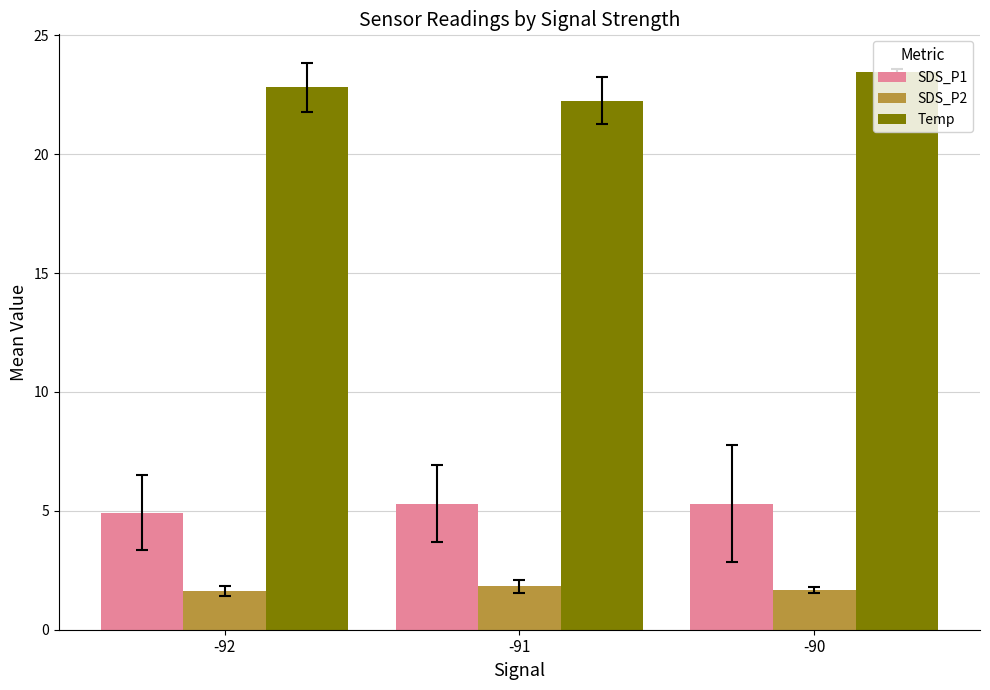

The Temp series shows 22.8 at -92. True or false?

True